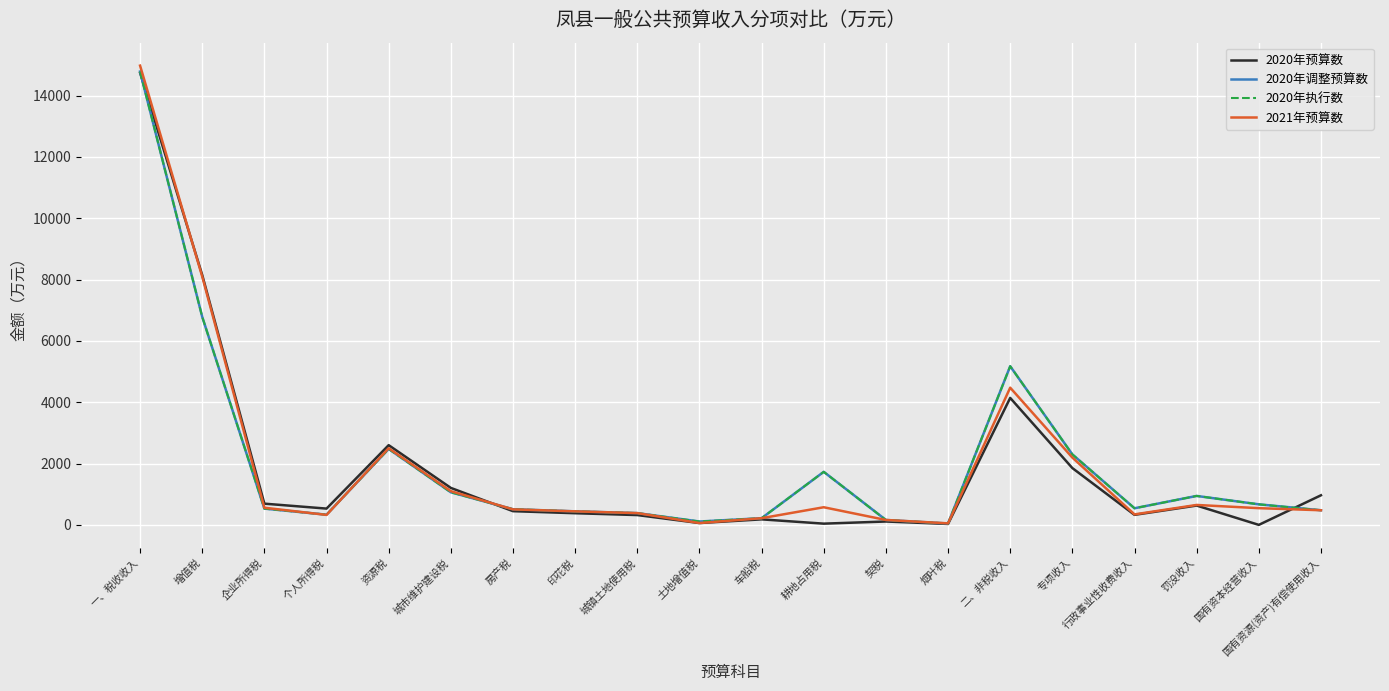

Does the chart have visible grid lines?

Yes